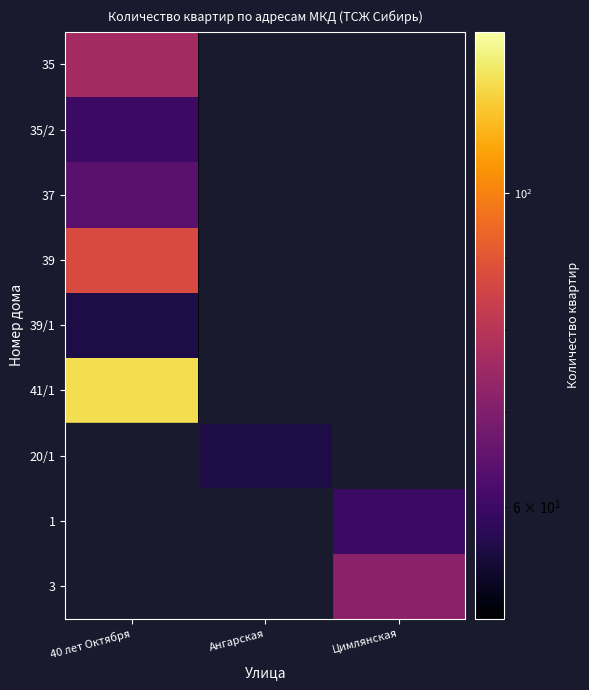

What is the total value across all series at Ангарская?

56.1